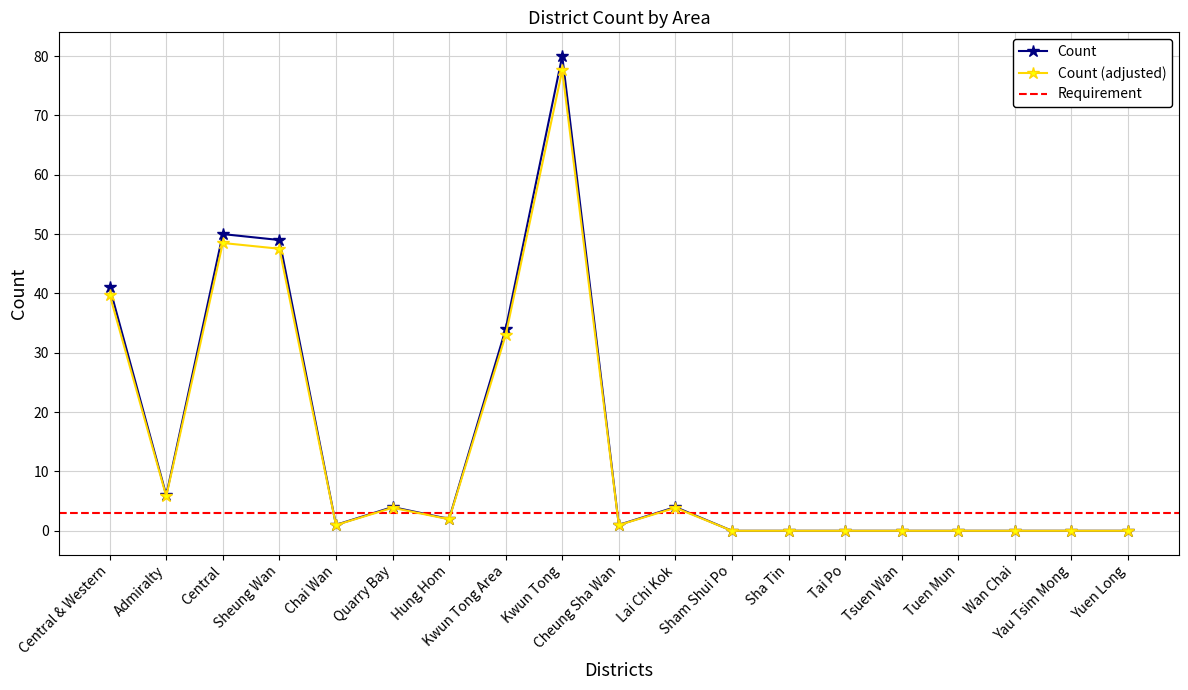

Which category has the highest value in the Count series?

Kwun Tong